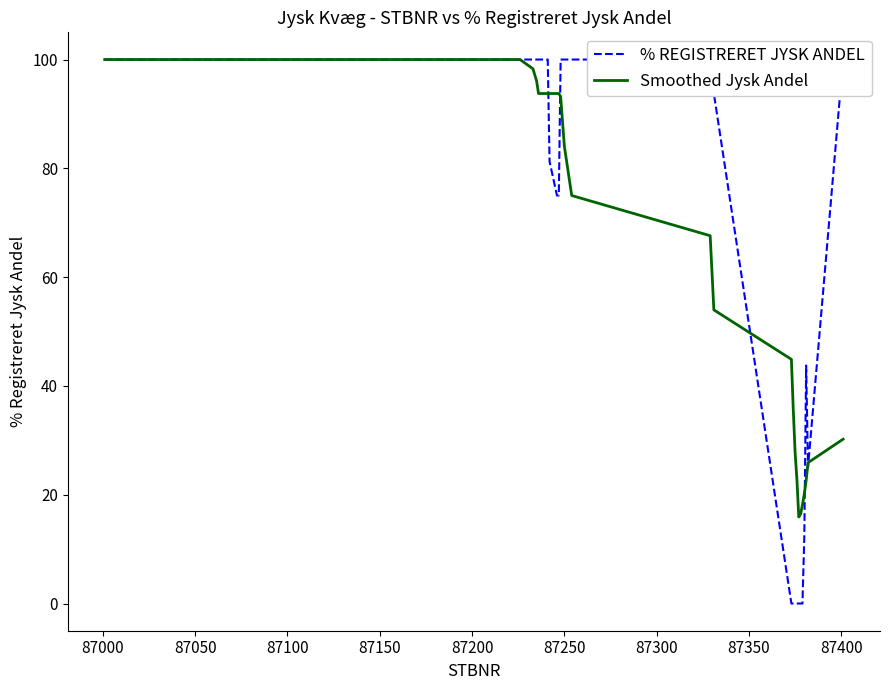

What is the average value of the % REGISTRERET JYSK ANDEL series?

73.8